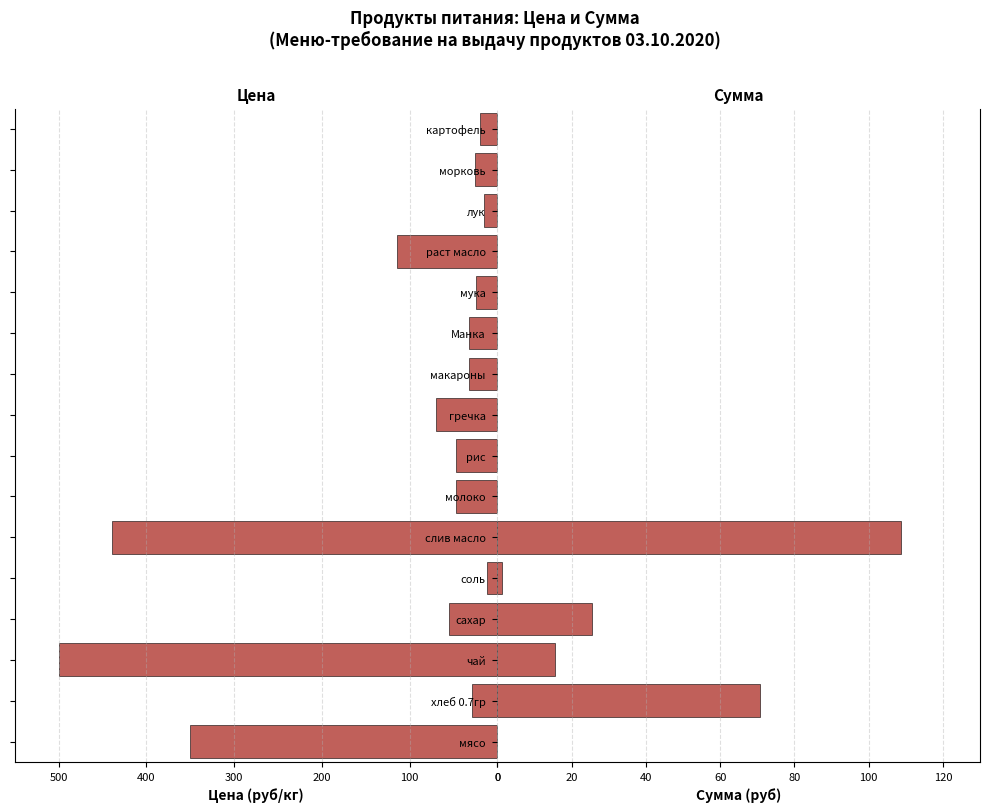

What is the total value across all series at гречка?

70.0